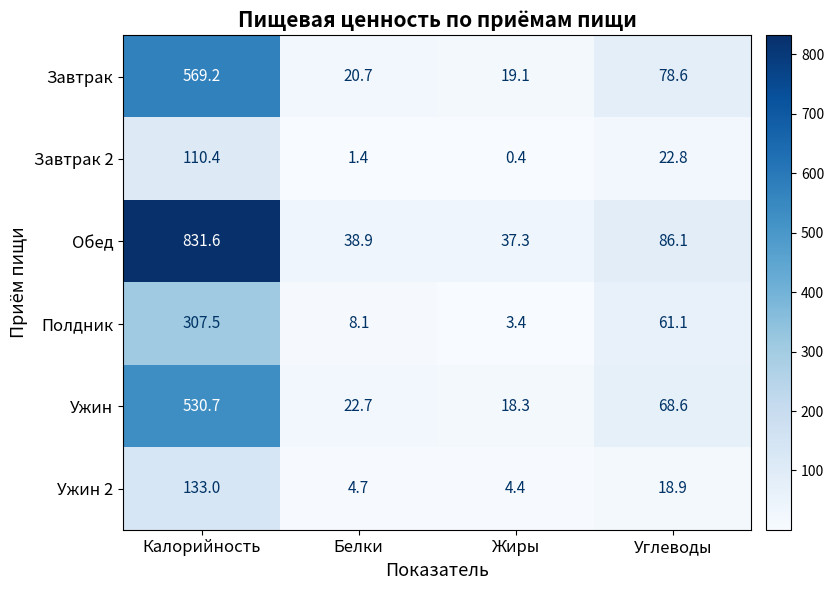

Is it true that Полдник equals 3.1 at Белки?

False